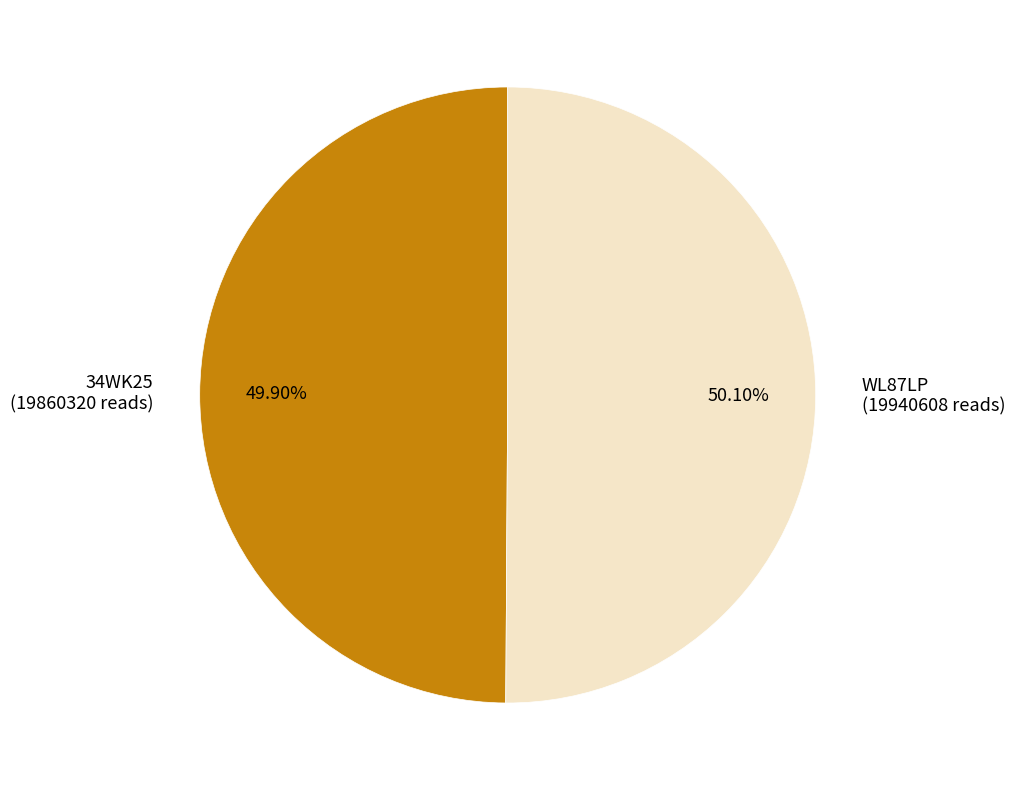

How many slices are in this pie chart?

2